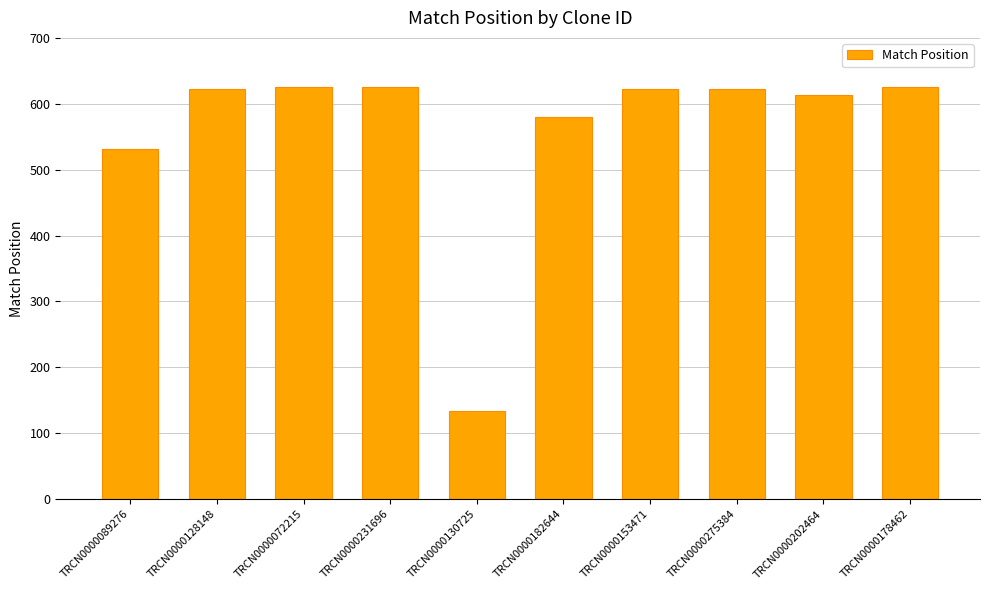

What is the label of the 6th bar from the left?

TRCN0000182644